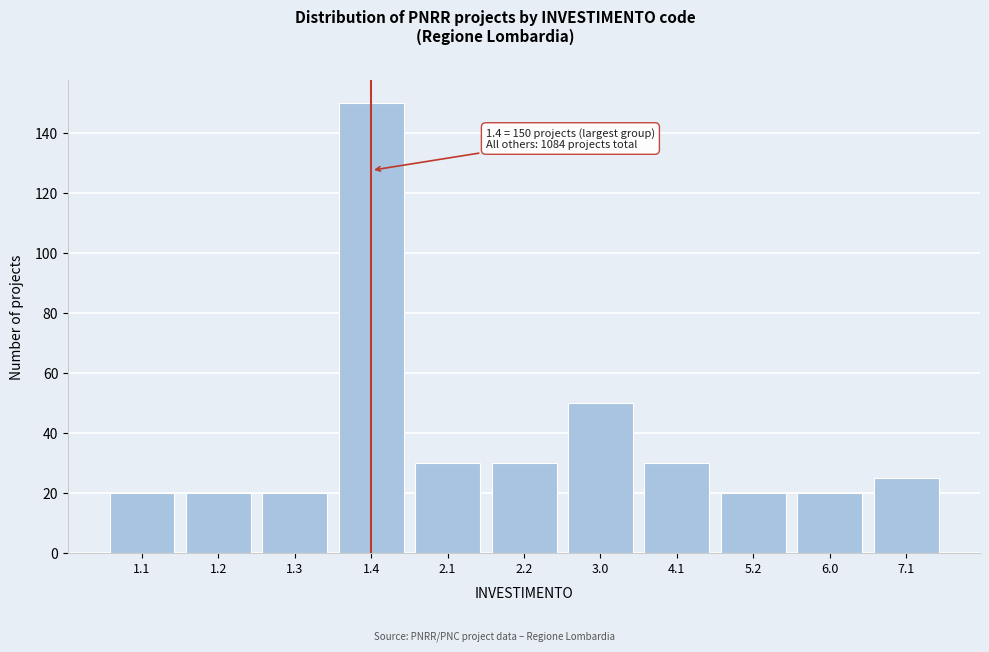

Reading left to right, list all the values displayed in this chart.

1.1=20	1.2=20	1.3=20	1.4=150	2.1=30	2.2=30	3.0=50	4.1=30	5.2=20	6.0=20	7.1=25